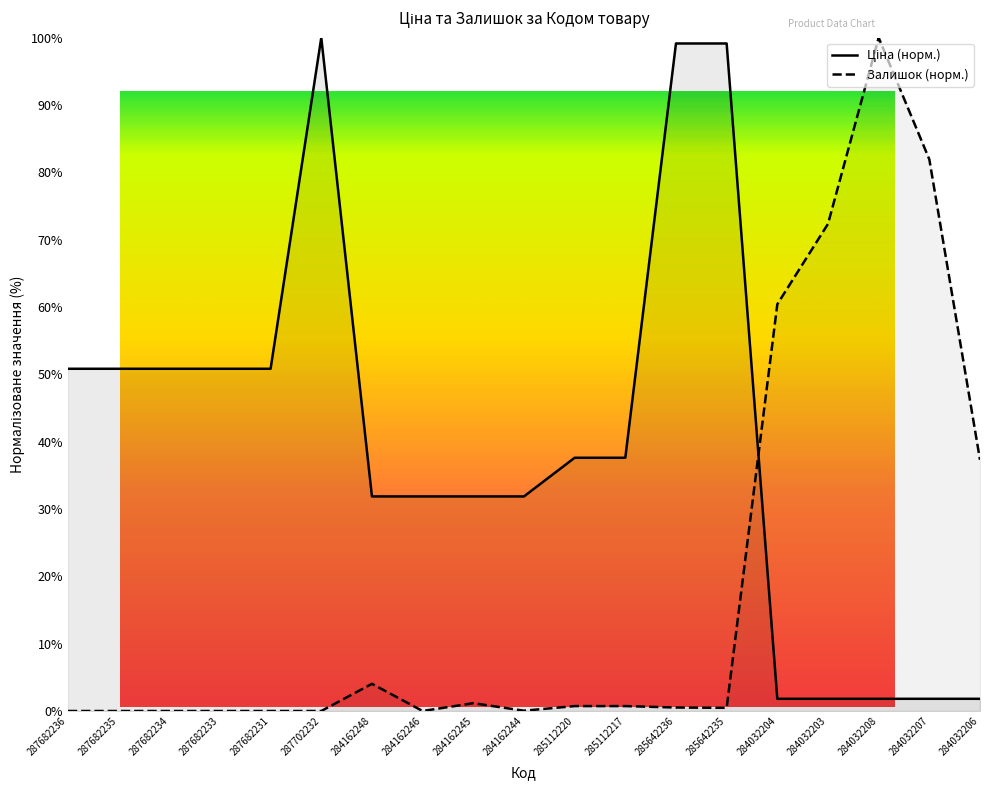

How many intersections are there between Залишок and Ціна?

1